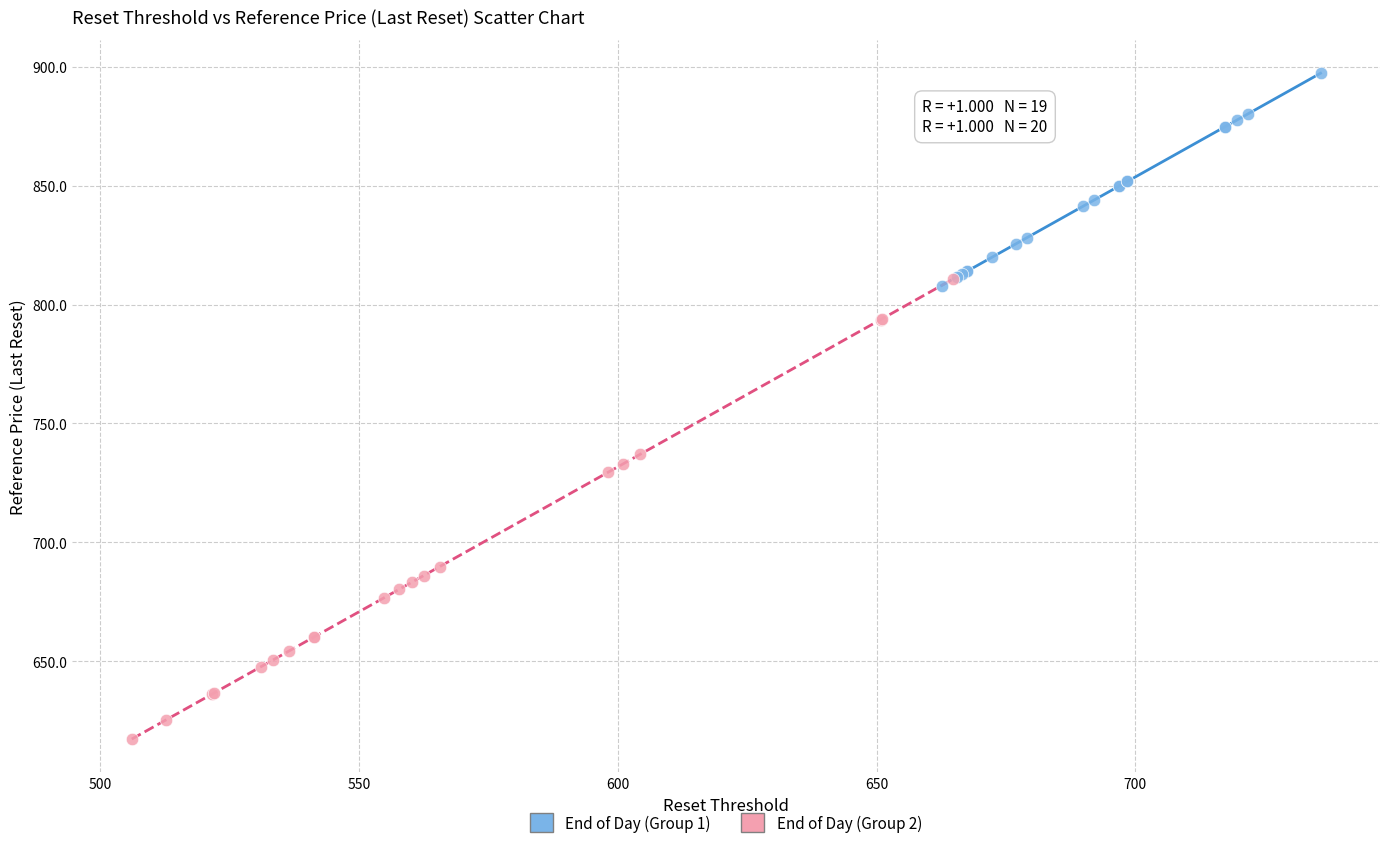

Which series reaches the maximum Y coordinate?

End of Day (Group 1)